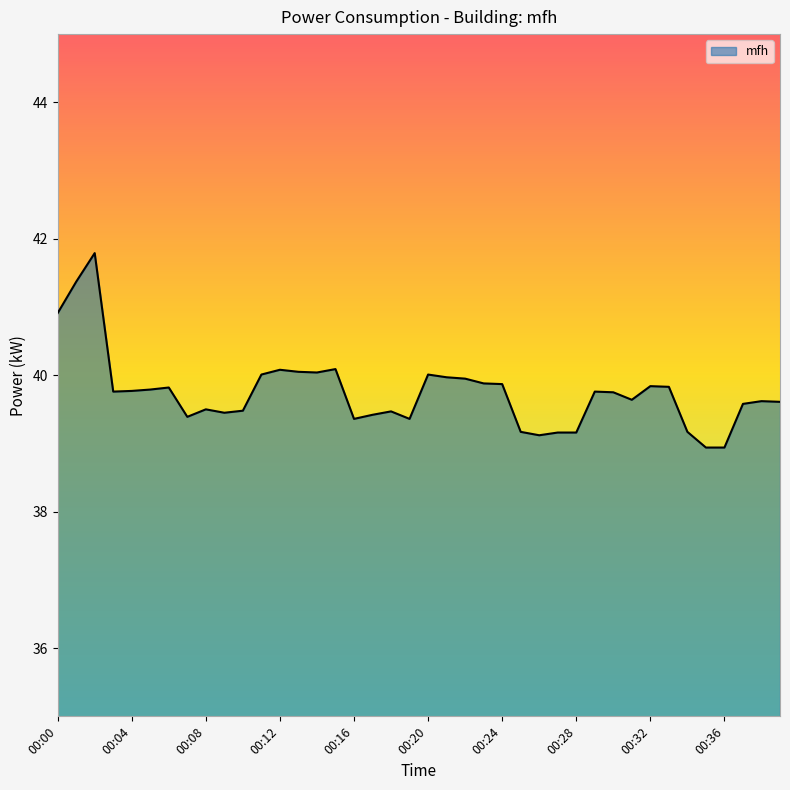

What is the minimum value shown in the chart?

38.9